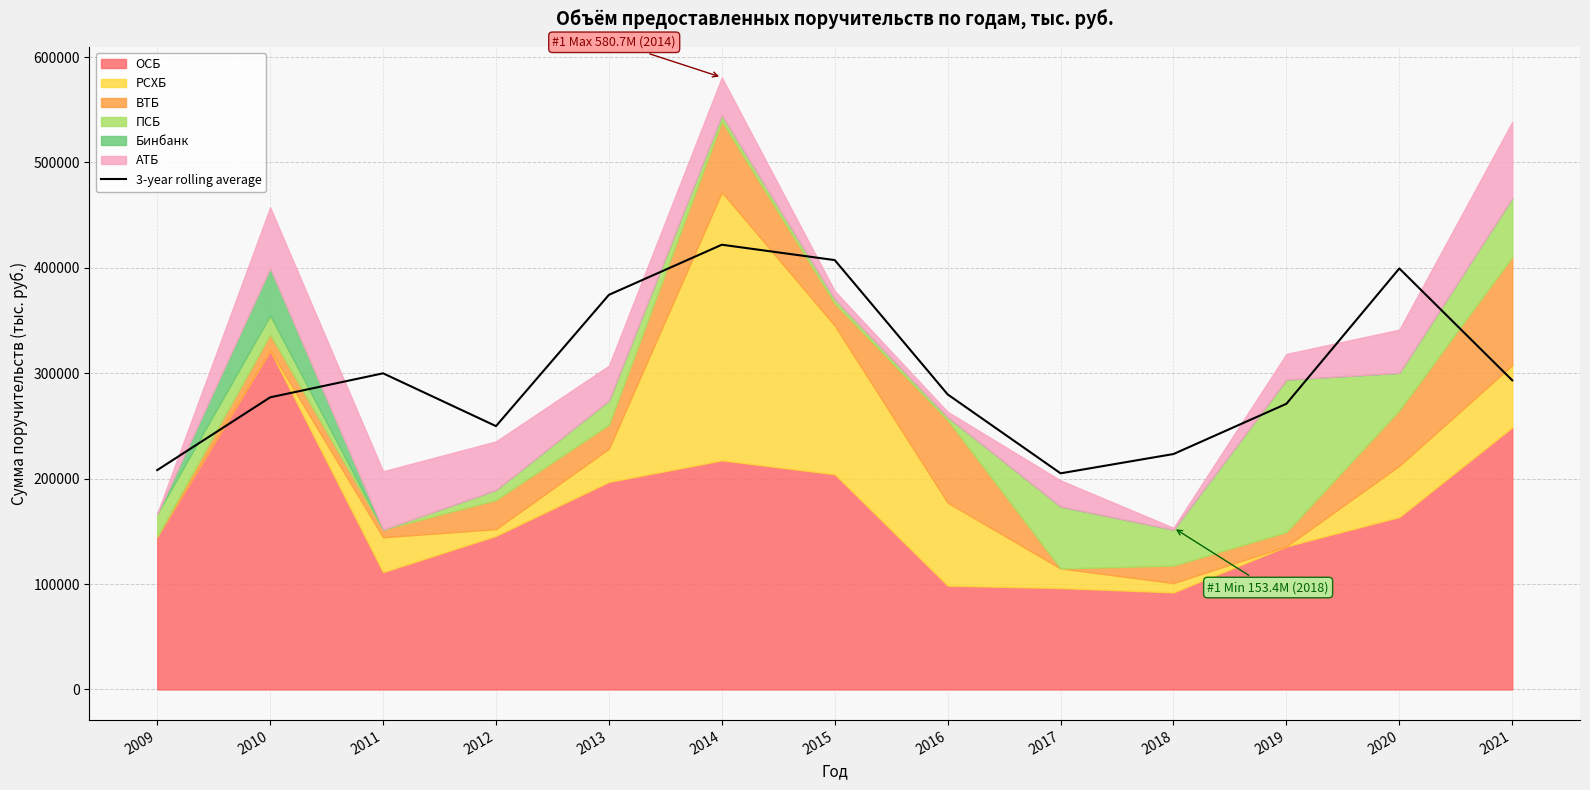

True or false: the data shows 407373.8 at 2015.

True